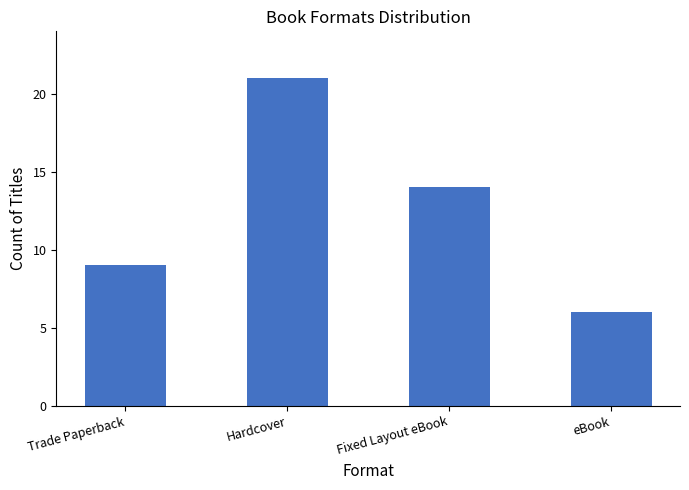

The value at Trade Paperback is 9. True or false?

True